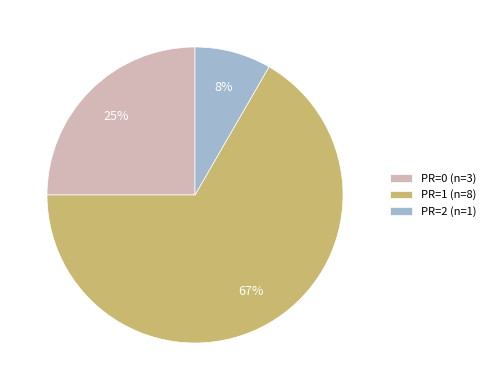

Count the number of slices in the pie.

3